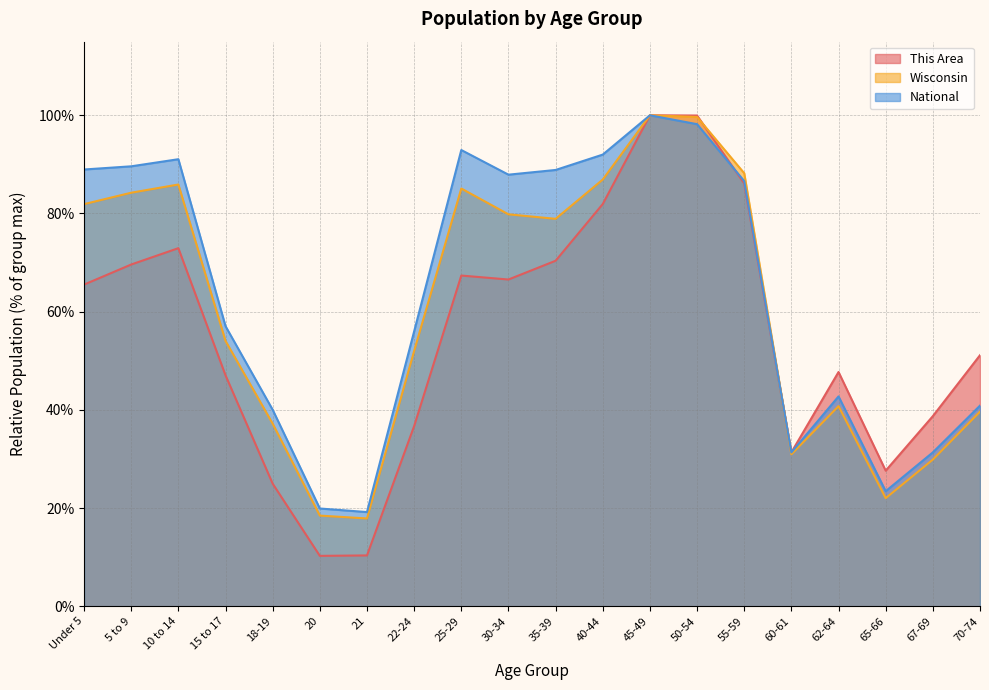

True or false: Wisconsin has a value of 154.3 at 50-54.

False